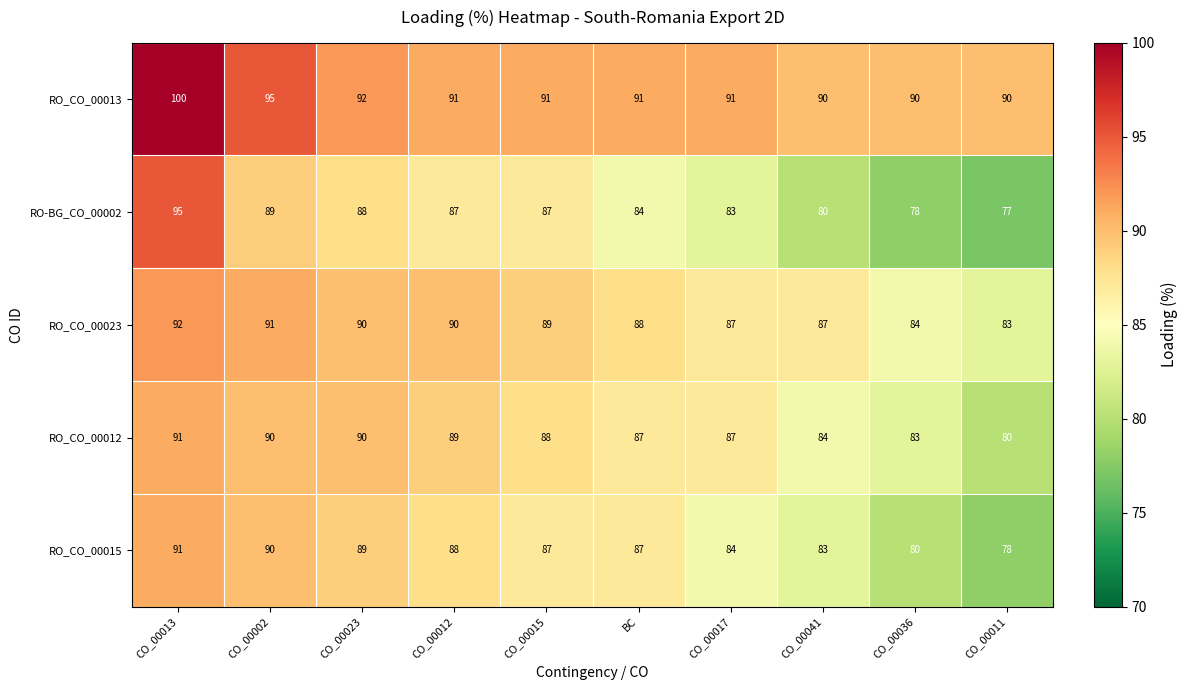

Where does the RO_CO_00013 series first go above 91?

CO_00013